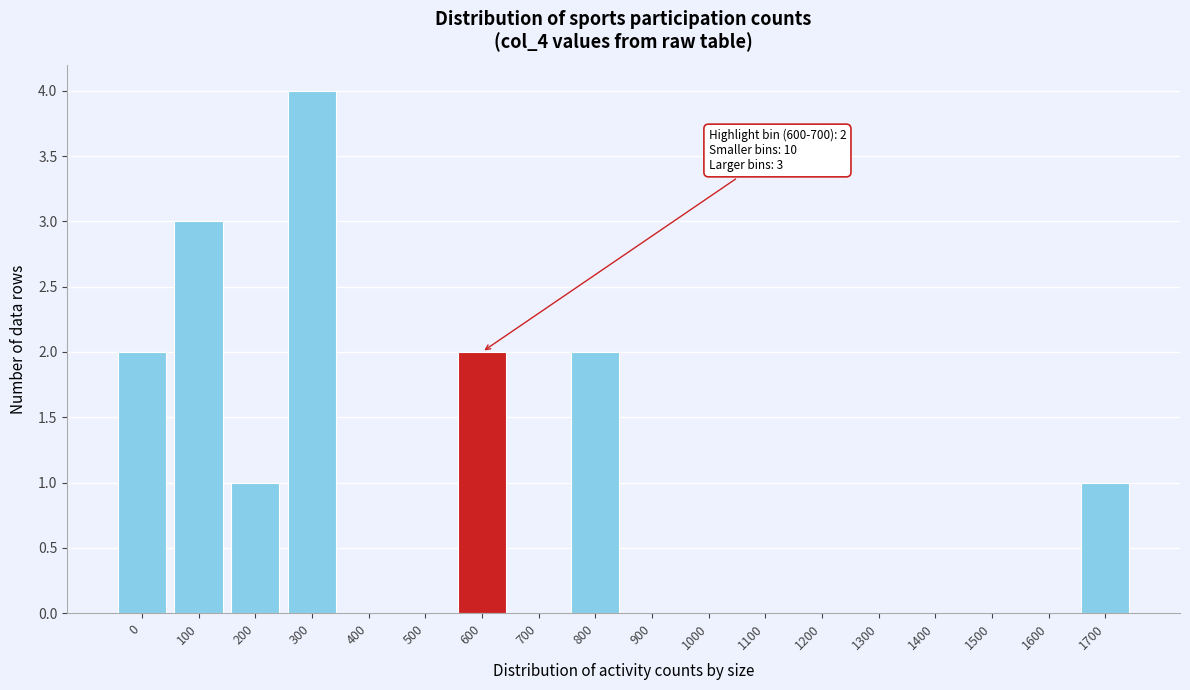

Reading left to right, extract all data points from this chart.

0=2	100=3	200=1	300=4	400=0	500=0	600=2	700=0	800=2	900=0	1000=0	1100=0	1200=0	1300=0	1400=0	1500=0	1600=0	1700=1